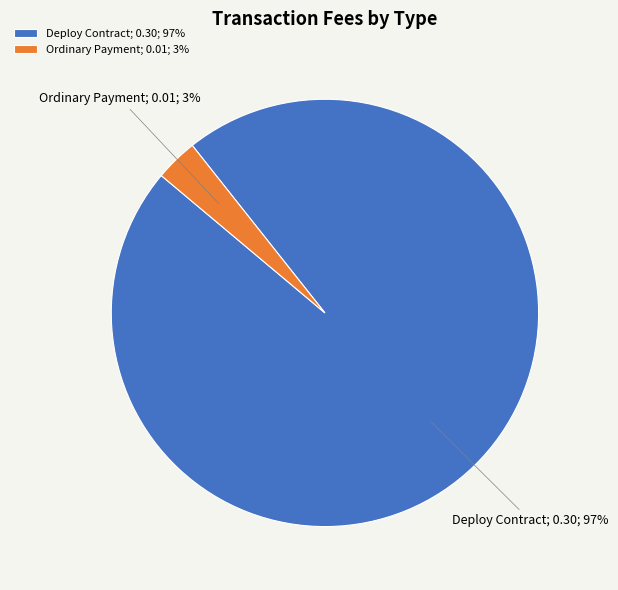

The Ordinary Payment; 0.01; 3% slice represents 3% of the pie. True or false?

True